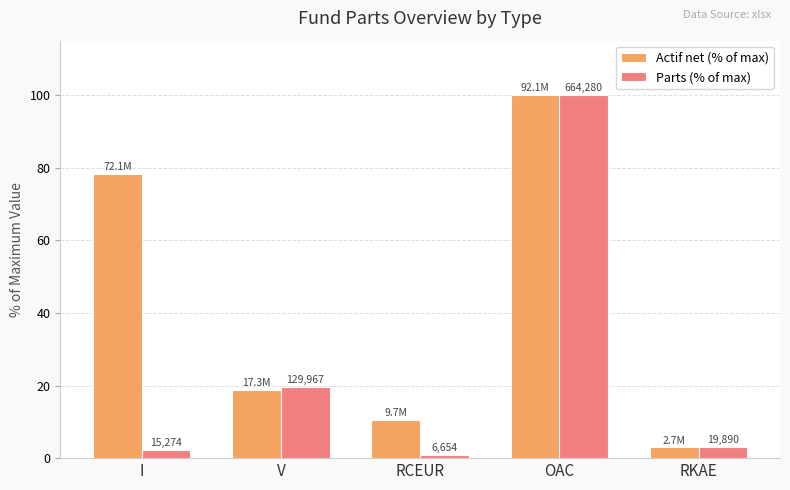

The value of Actif net (% of max) at OAC is 169.8. True or false?

False